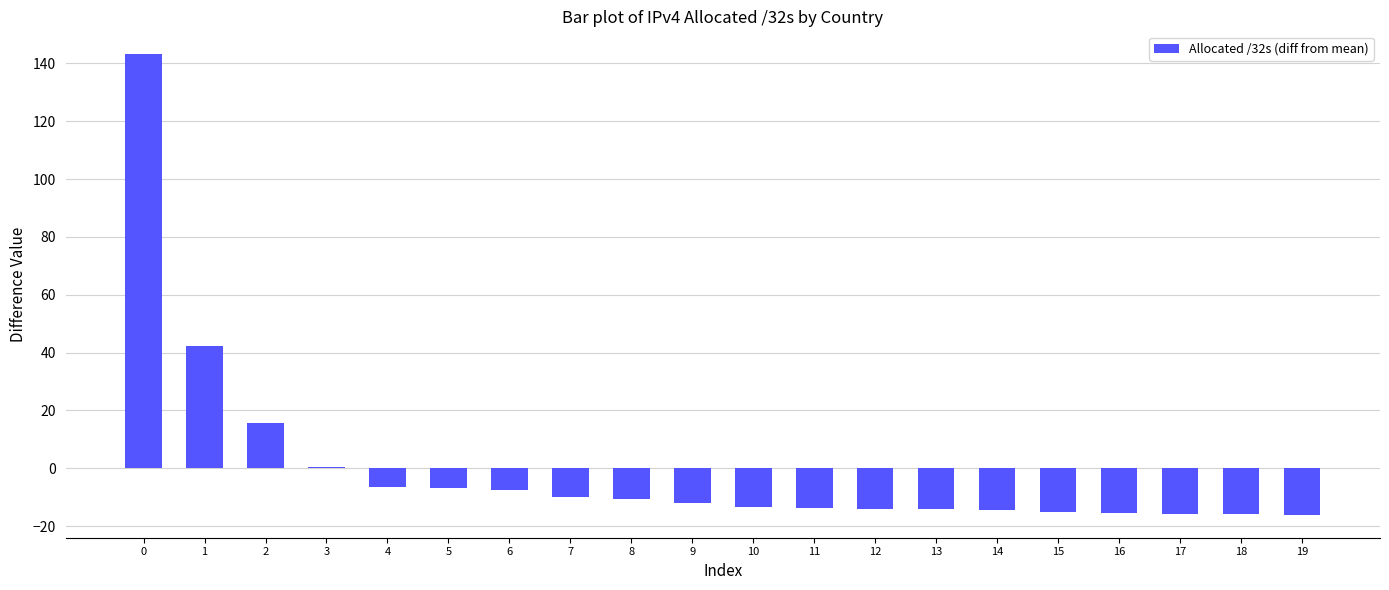

What is the maximum value shown in the chart?

143.1